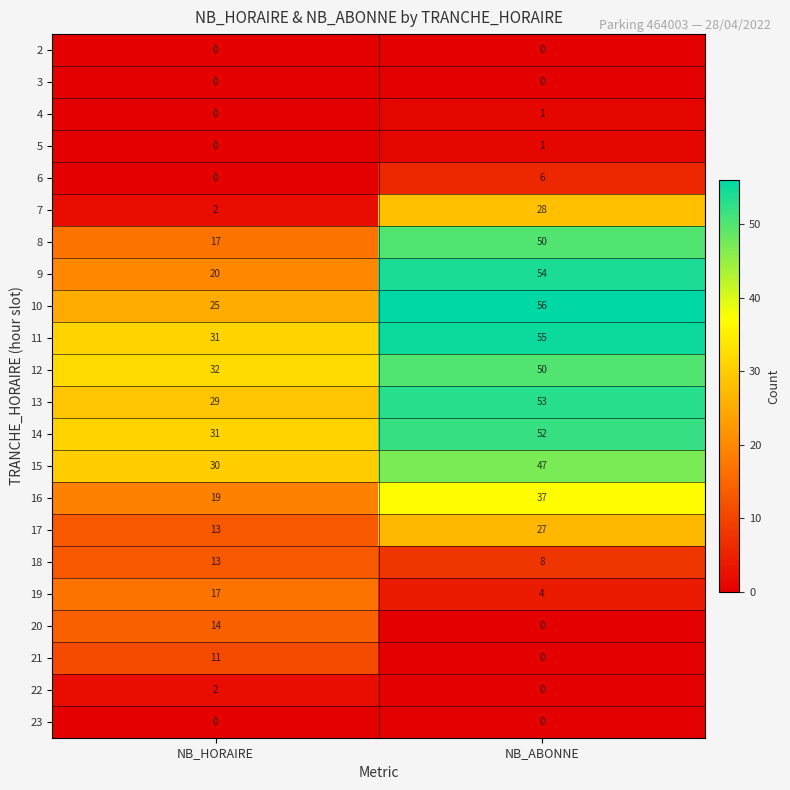

What is the approximate value of 19 at NB_ABONNE?

4